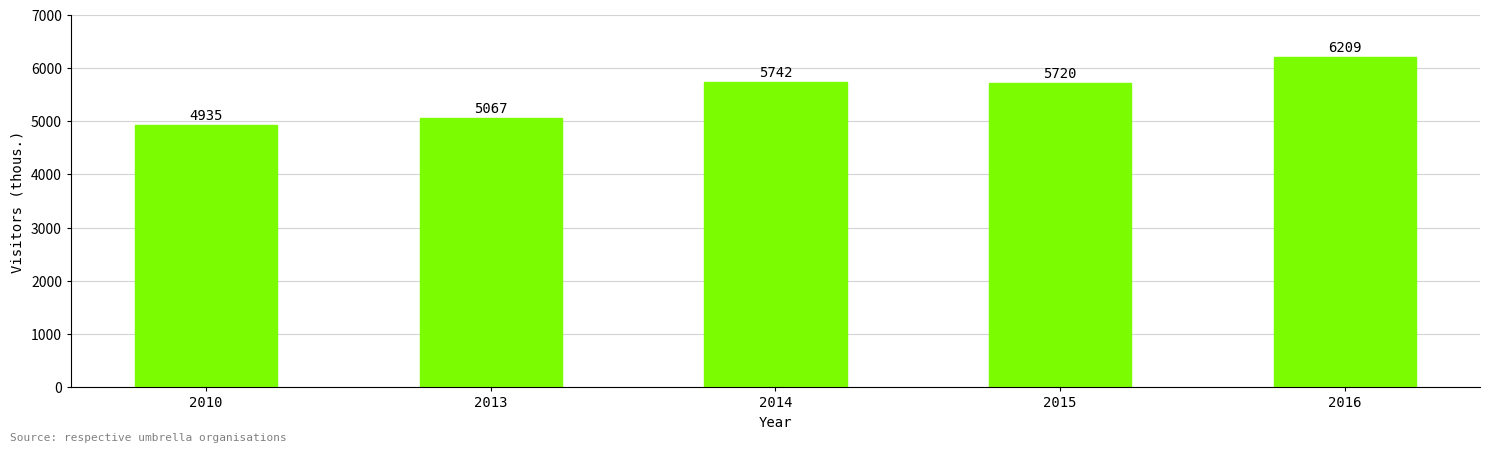

What is the value of the 3rd bar from the left?

5742